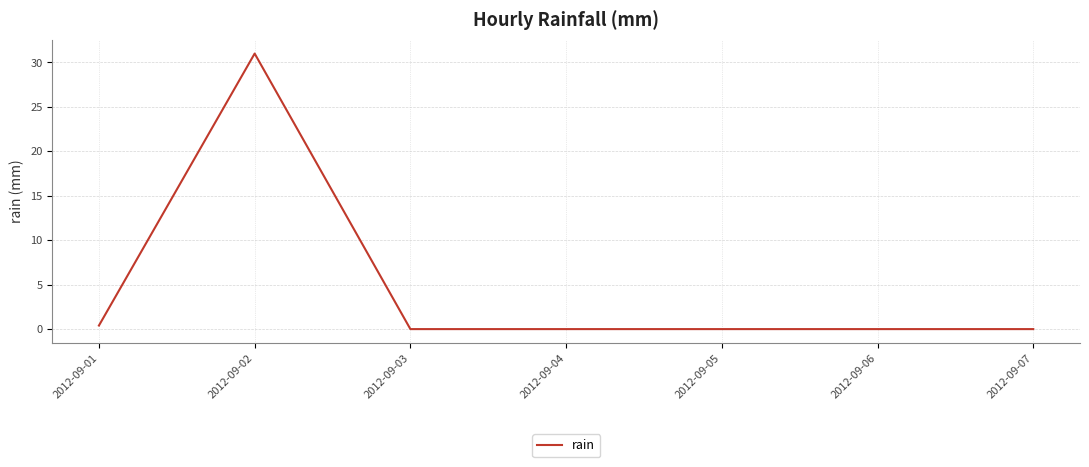

The chart shows a value of 0.0 at 2012-09-04. True or false?

True